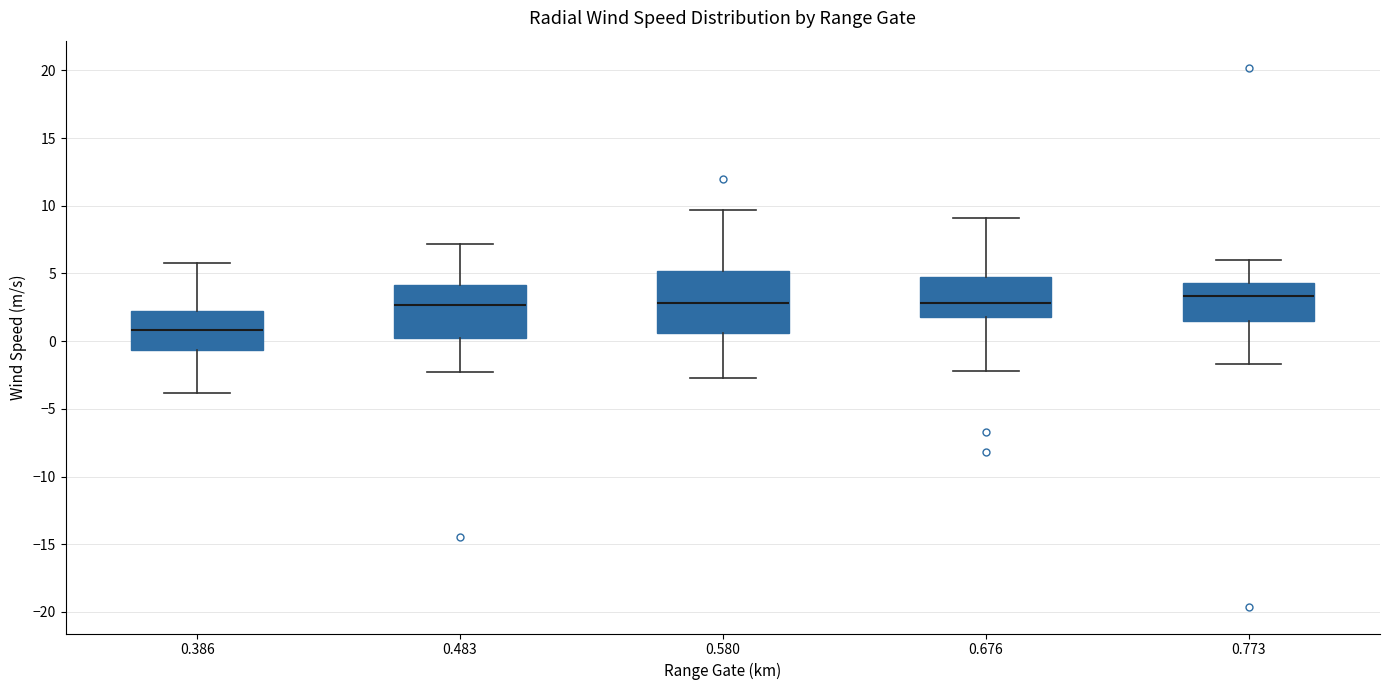

Reading left to right, read every box against the y-axis: the position of its median line, the range the box covers, and the ends of its whiskers. The values are not printed on the chart, so give them approximately, as read against the axis.

0.386: median 1.0, box -0.5 to 2.0, whiskers -4.0 to 6.0
0.483: median 2.5, box 0.0 to 4.0, whiskers -2.5 to 7.0
0.580: median 3.0, box 0.5 to 5.0, whiskers -2.5 to 9.5
0.676: median 3.0, box 2.0 to 5.0, whiskers -2.0 to 9.0
0.773: median 3.5, box 1.5 to 4.5, whiskers -1.5 to 6.0